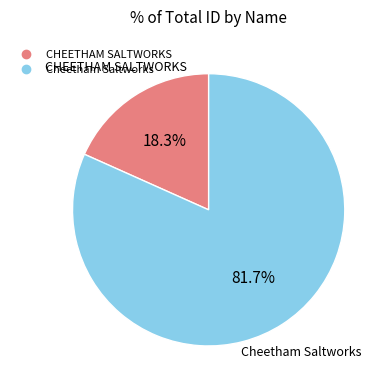

What is the ratio of the value at Cheetham Saltworks to the value at CHEETHAM SALTWORKS?

4.5